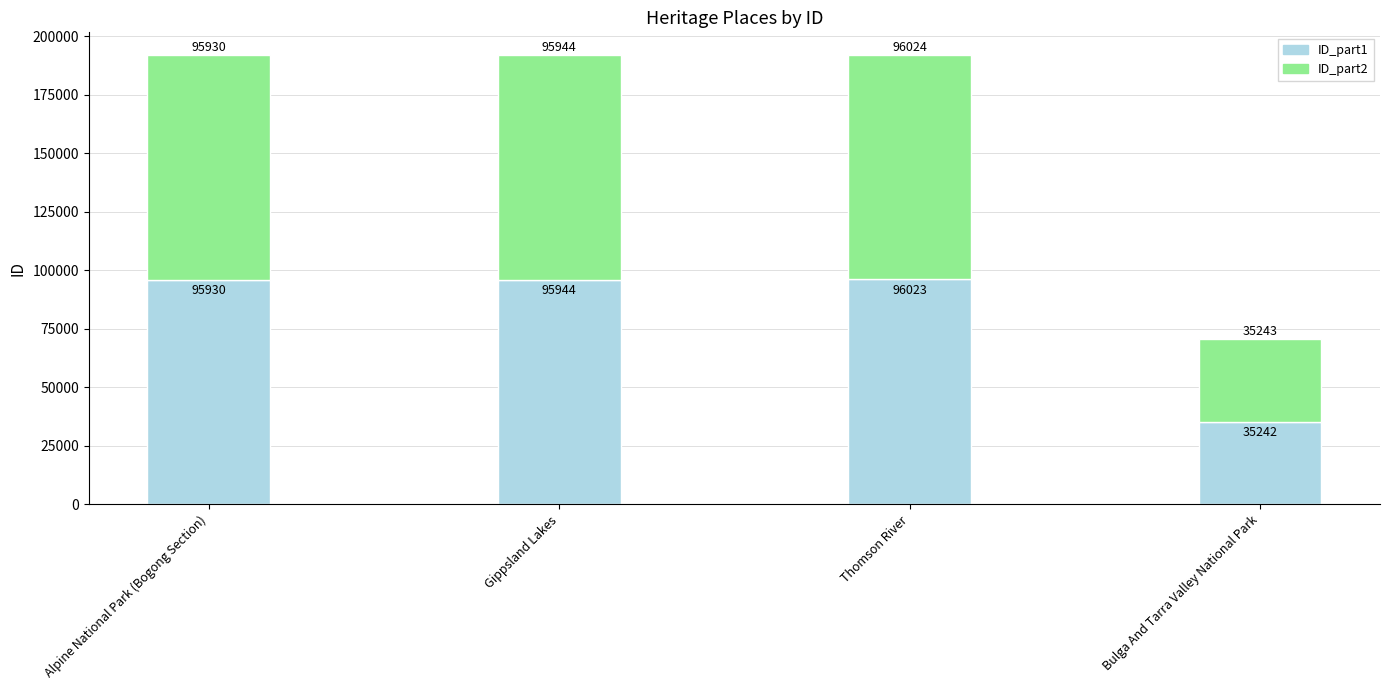

What is the approximate value of ID_part1 at Gippsland Lakes?

95944